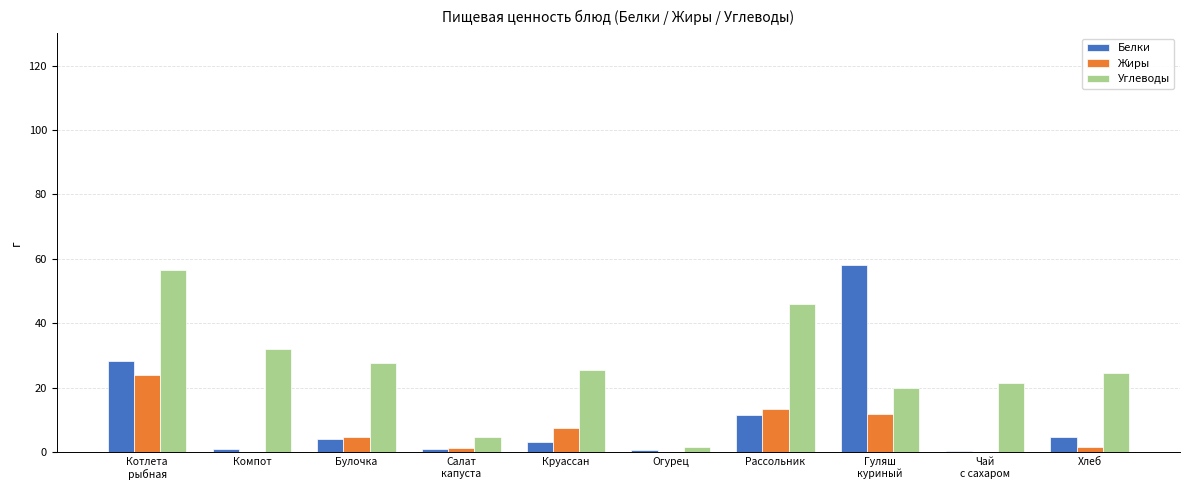

Count the number of categories in the chart.

10